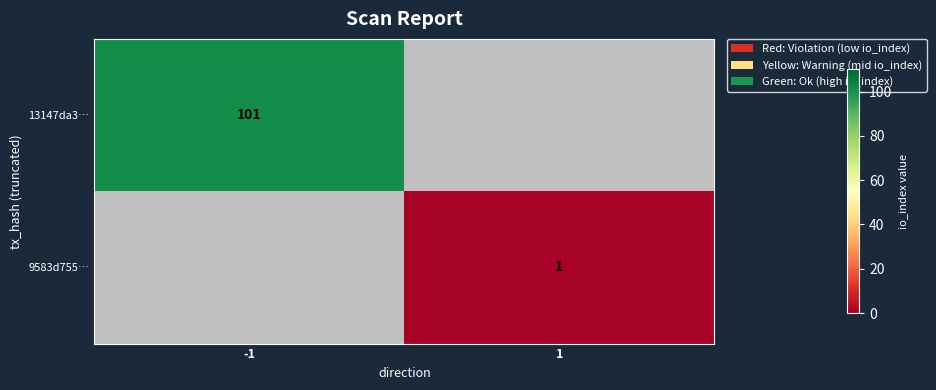

At -1, list the series in order from largest to smallest.

13147da3…, 9583d755…